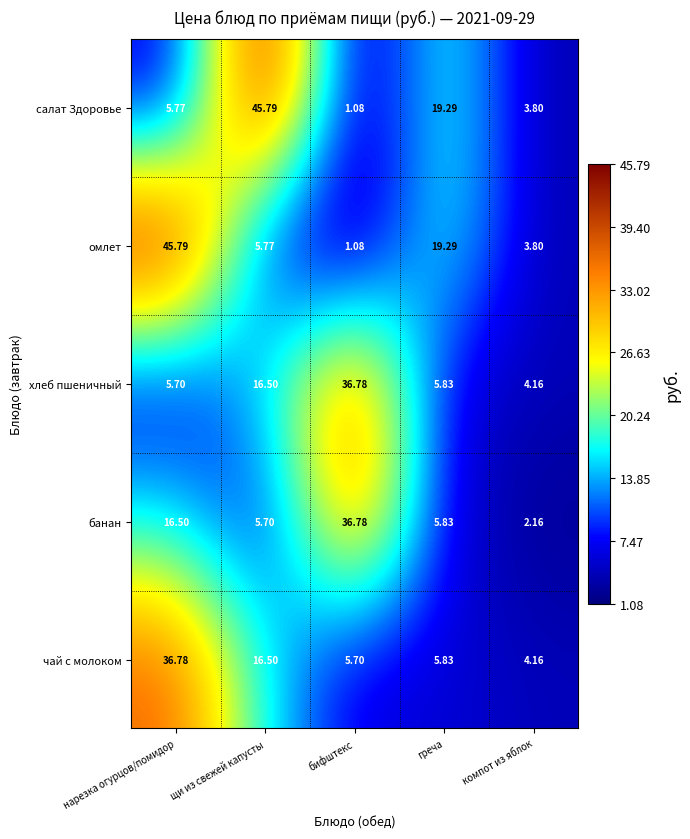

Between бифштекс and компот из яблок, which series saw the biggest shift?

банан